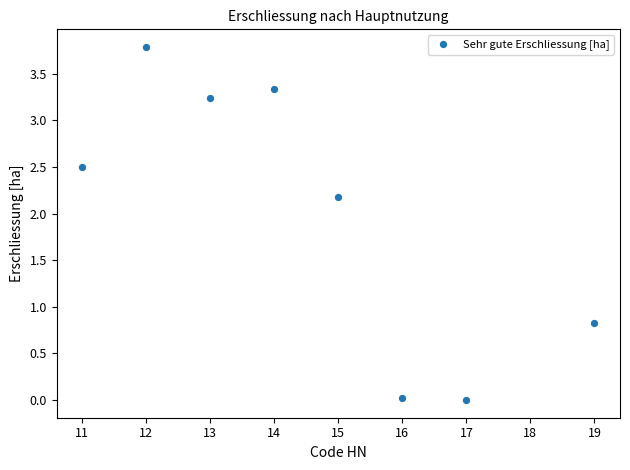

What is the average X value?

14.6